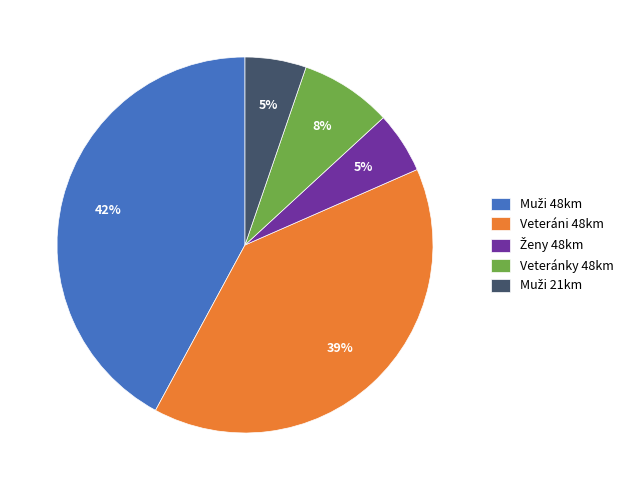

To the nearest percent, what is the average slice percentage?

20%